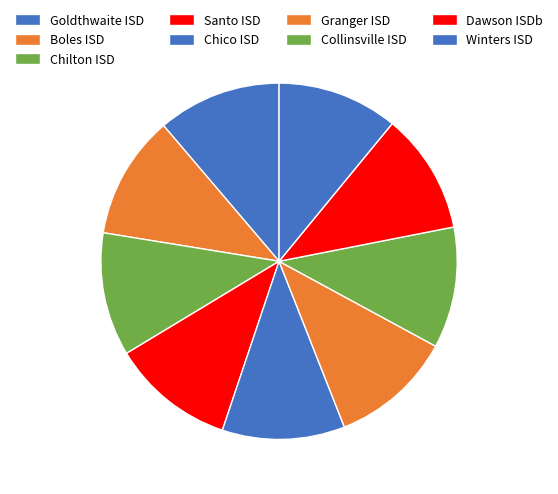

To the nearest percent, what portion does Collinsville ISD represent?

11%